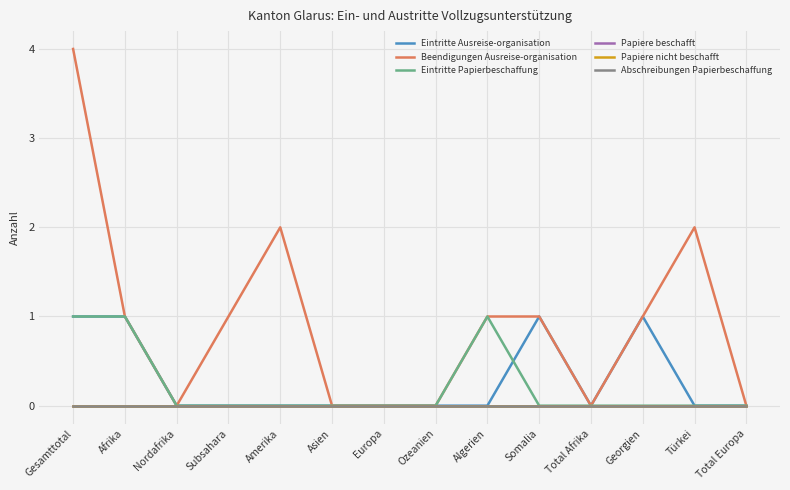

Does the chart have visible grid lines?

Yes